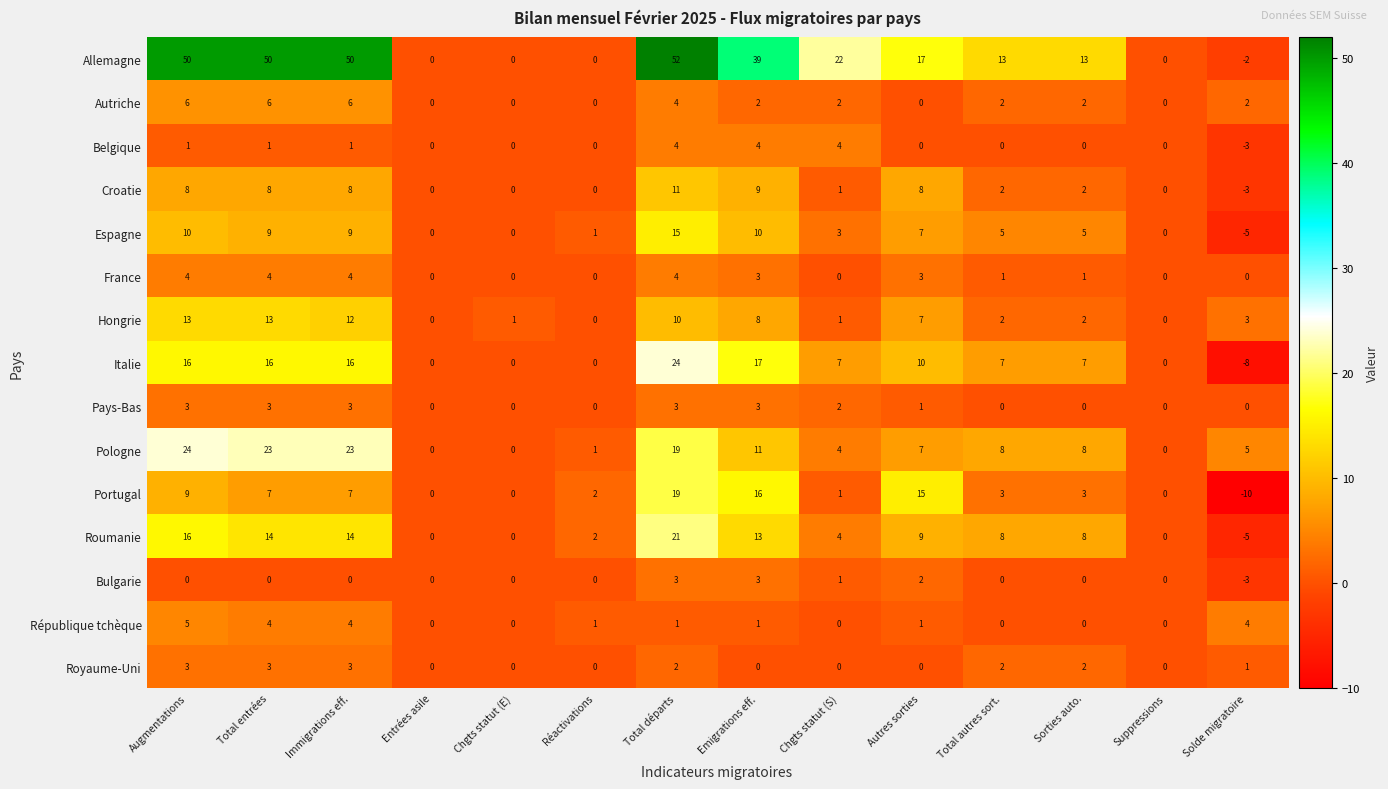

What is the difference between the maximum and minimum values in the Royaume-Uni series?

3